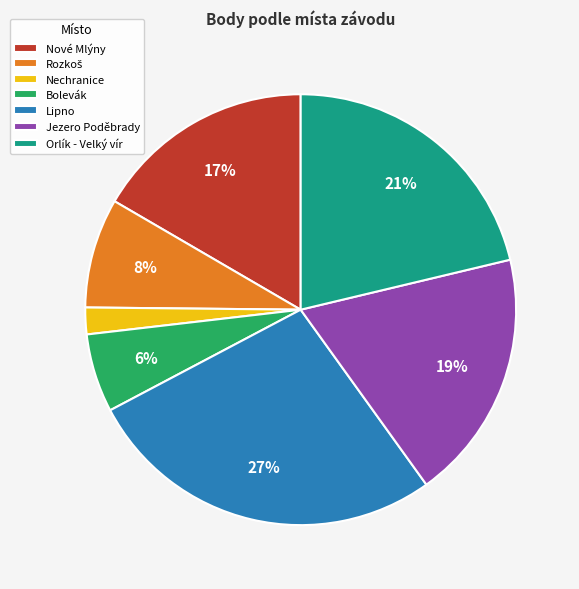

Is the sum of Lipno and Bolevák greater than half?

No